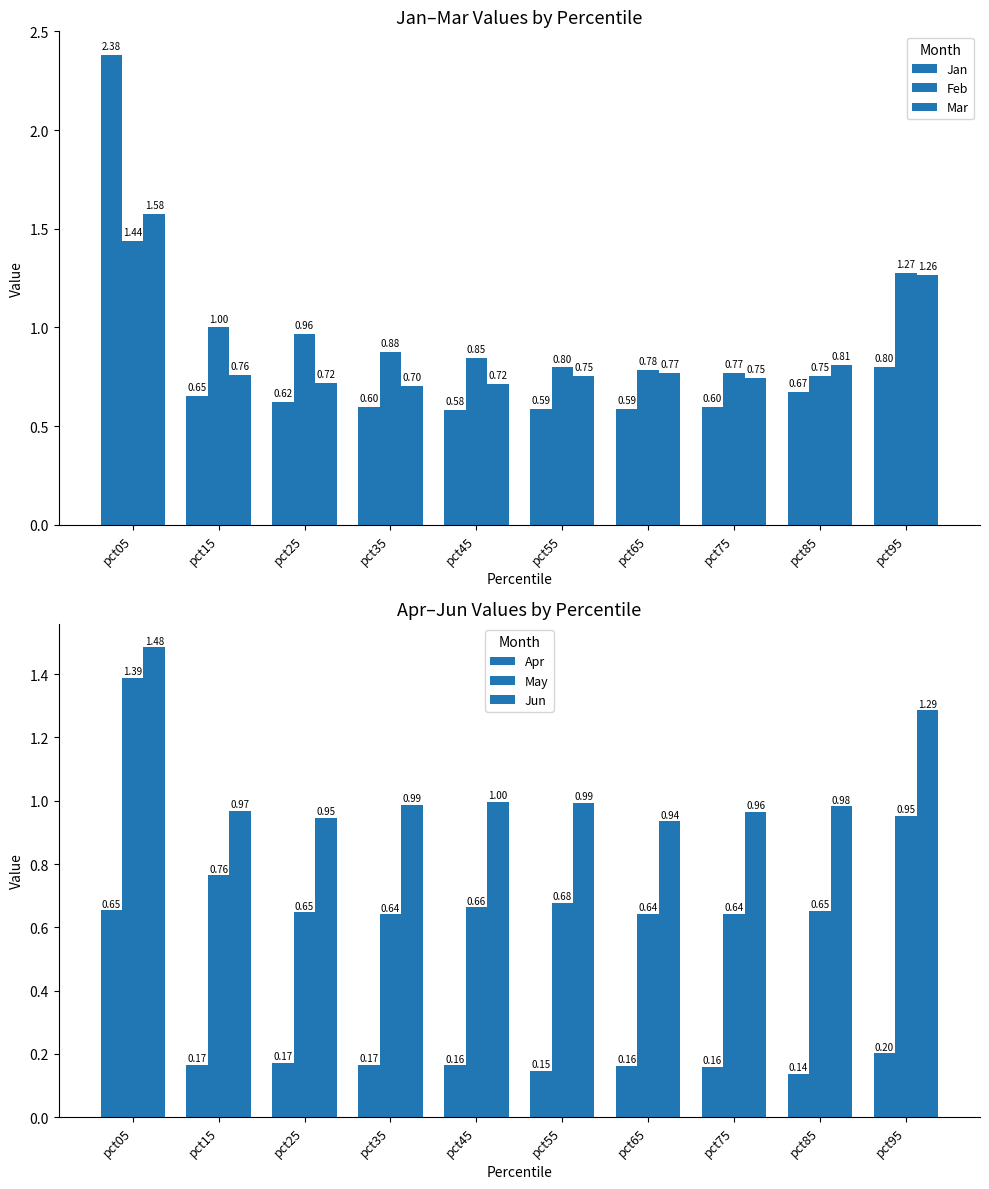

At which category is the sum across all series the highest?

pct05